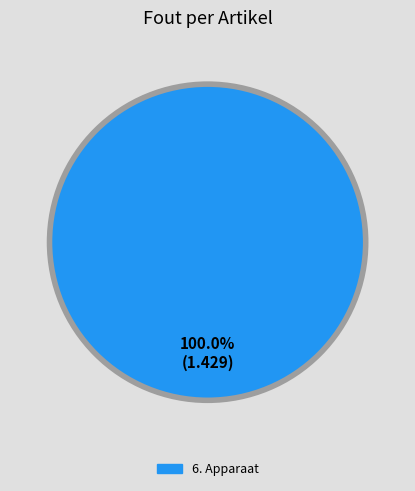

Is there any slice that represents more than half of the pie?

Yes